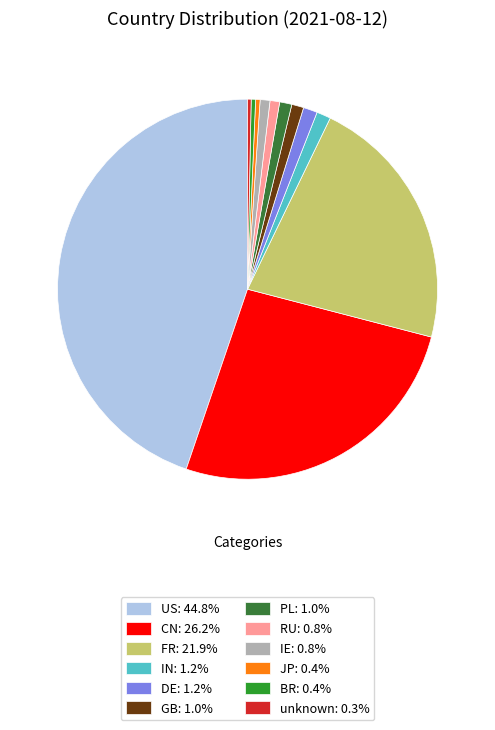

Approximately how many times larger is the value at CN: 26.2% compared to US: 44.8%?

0.6